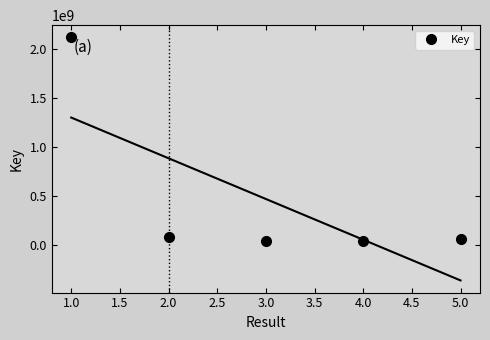

What is the difference between the maximum and second lowest values?

2071005840